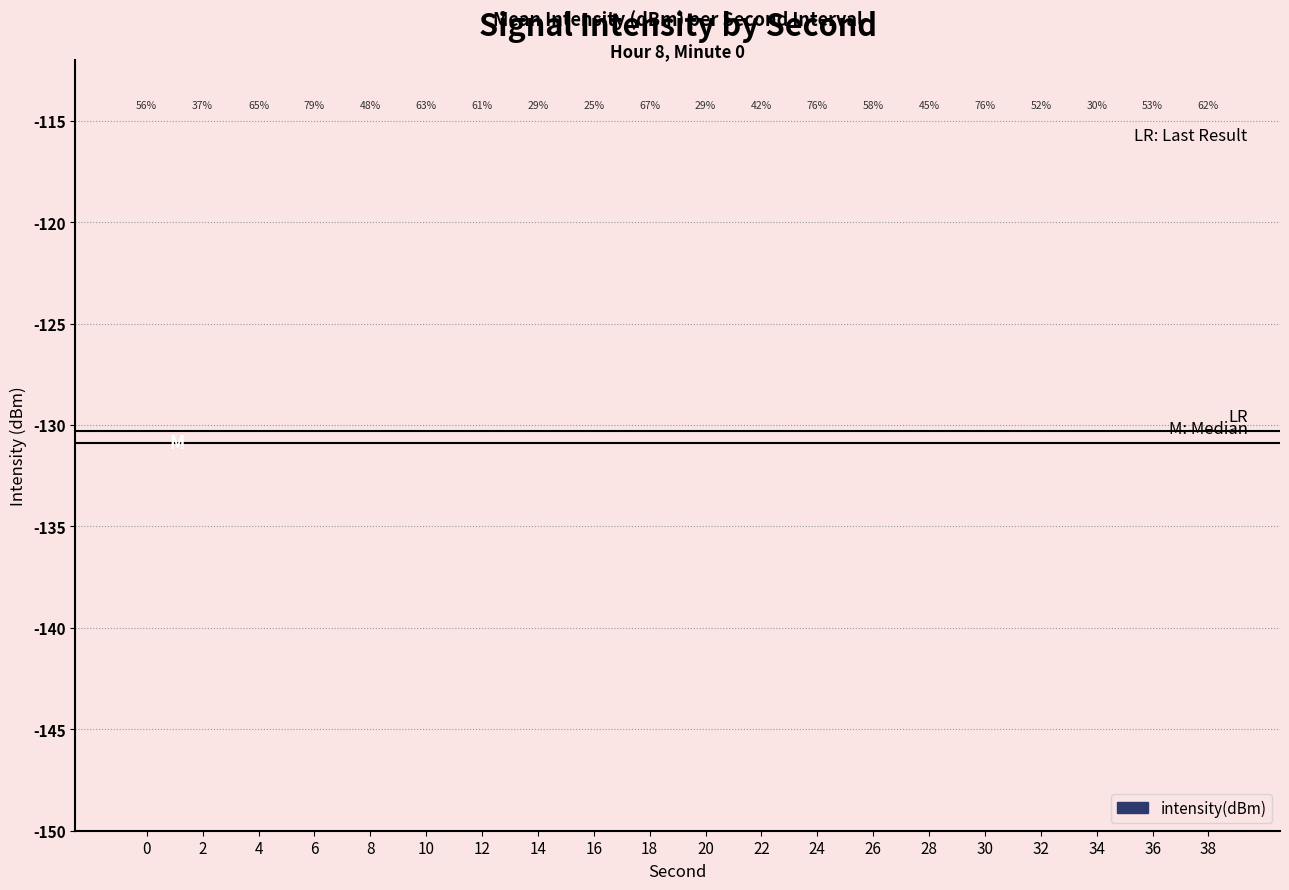

Is it true that the value at 28 is -134.1?

True